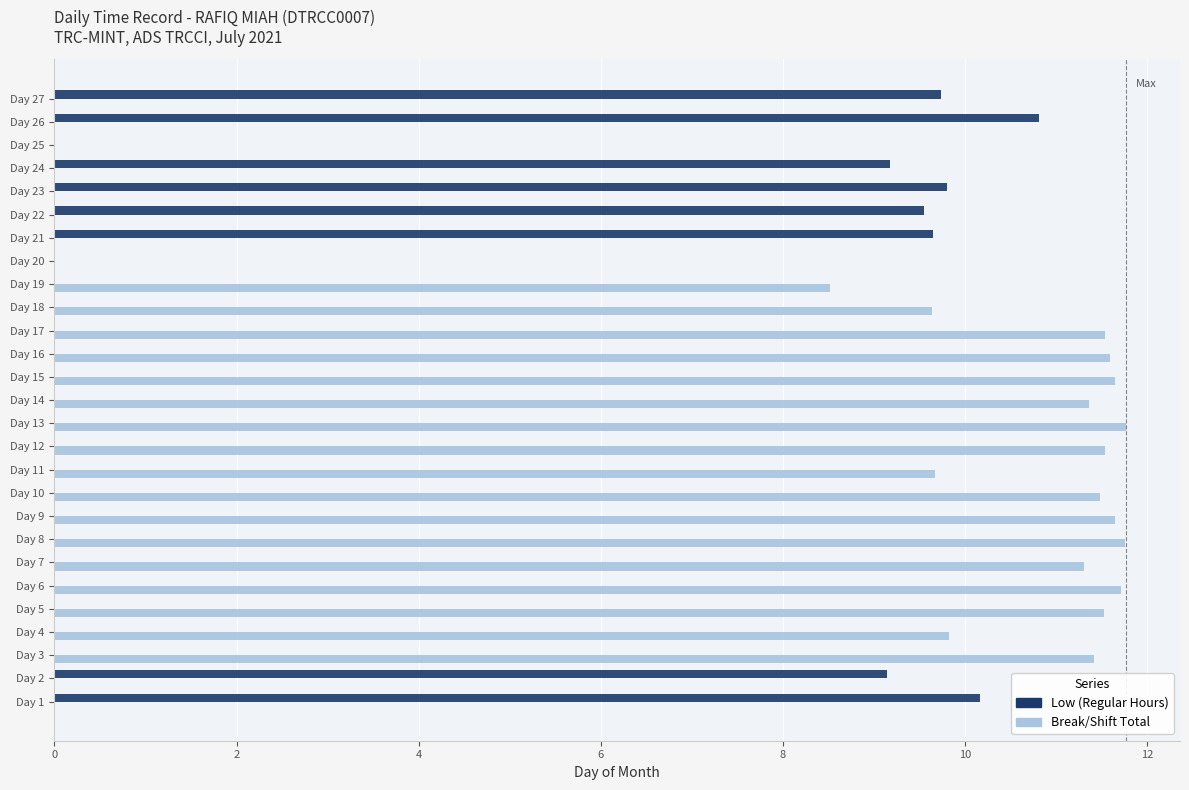

What is the sum of the Break/Shift Total values at Day 7 and Day 8?

23.1